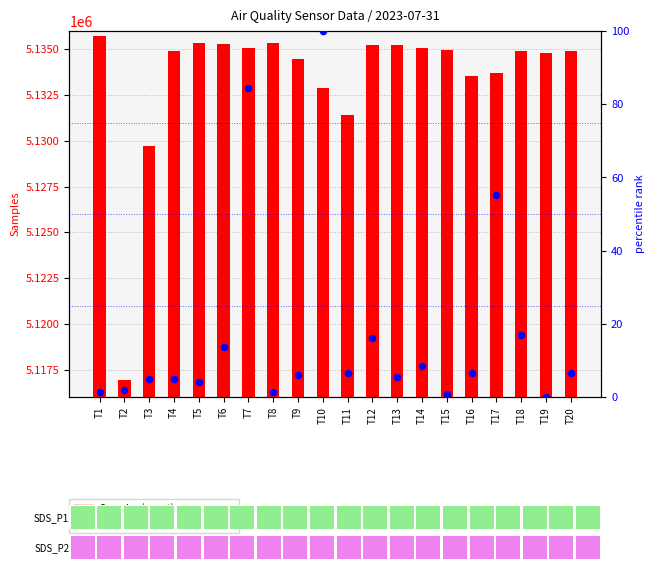

Which series has the largest Y range (max minus min)?

Samples (count)